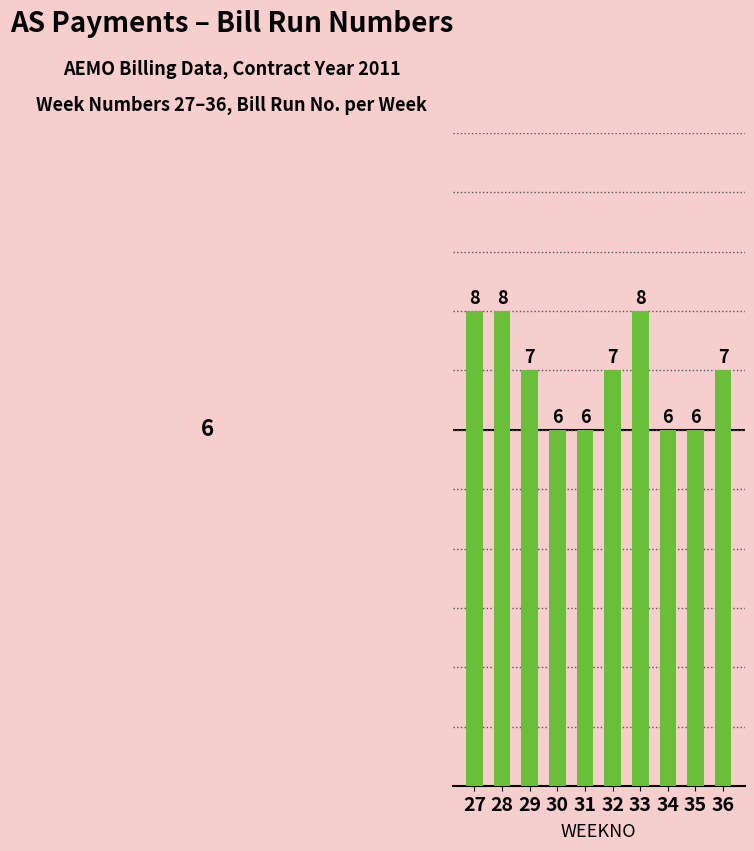

The value at 35 is 6. True or false?

True